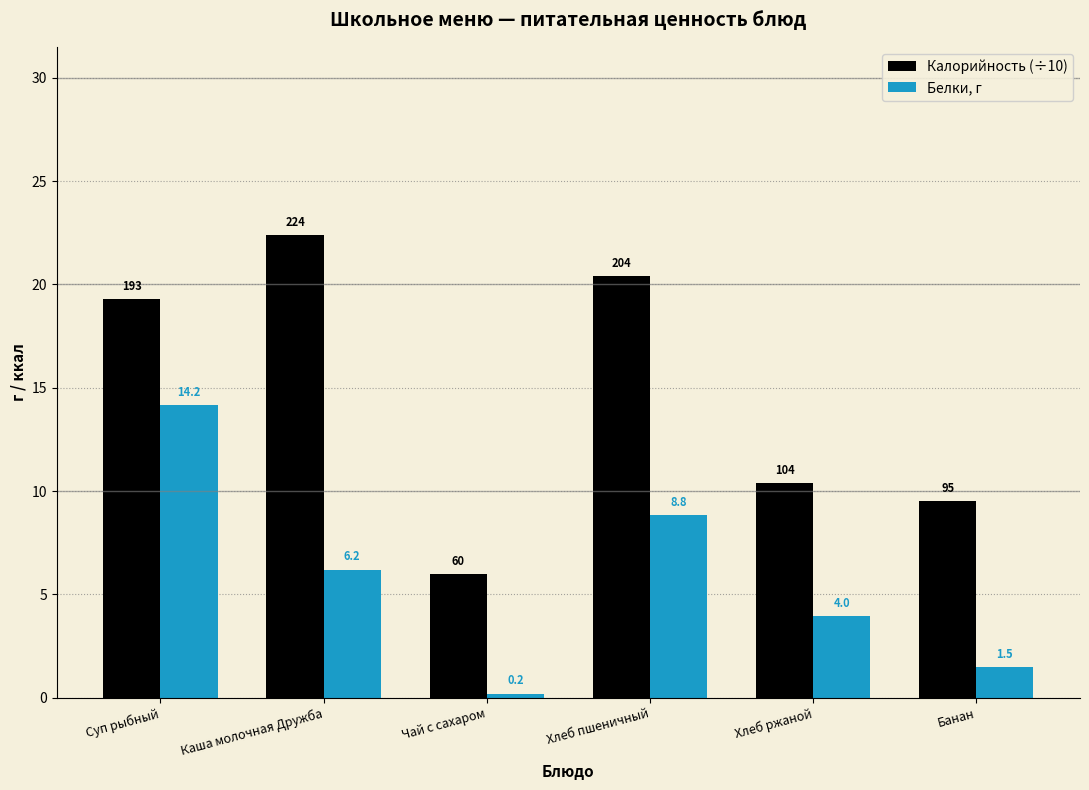

Reading left to right, list all the values displayed in this chart.

Калорийность (÷10): 19.3	22.4	6.0	20.4	10.4	9.5
Белки, г: 14.2	6.2	0.2	8.8	4.0	1.5